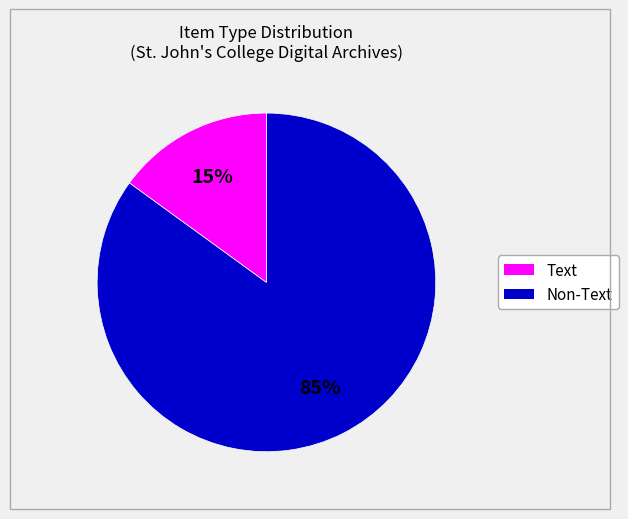

How many slices are in this pie chart?

2